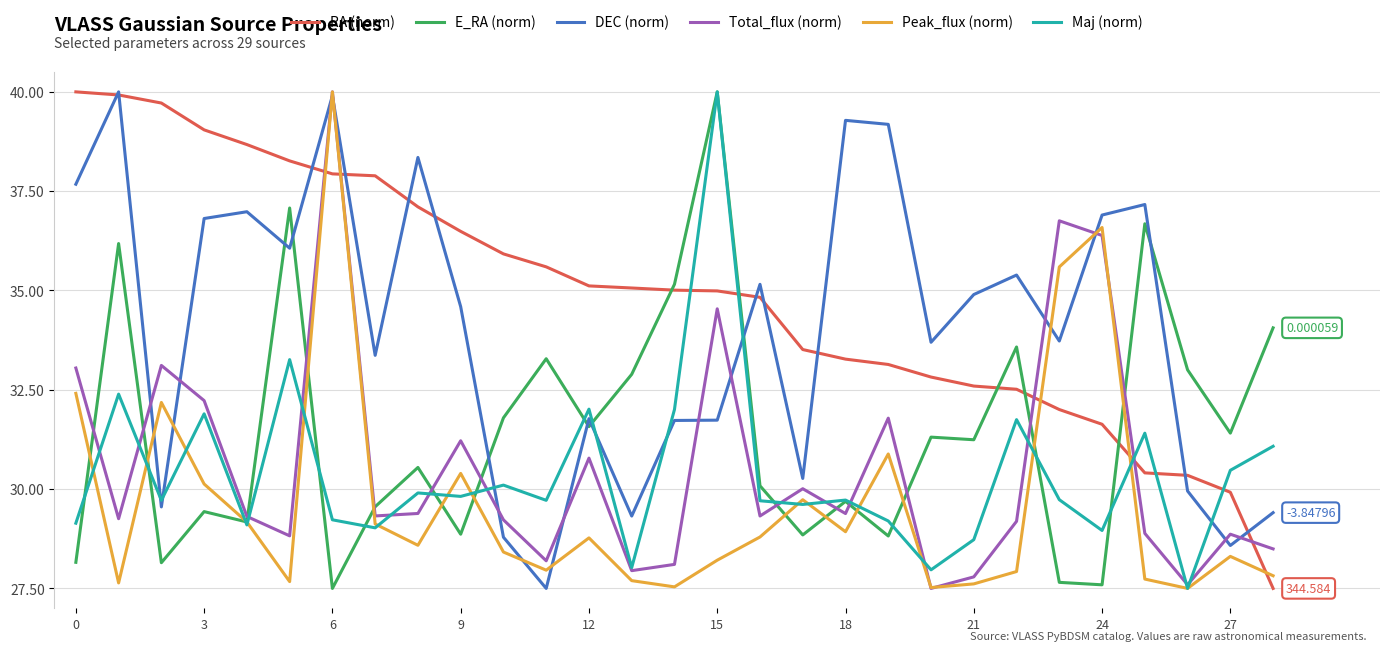

True or false: Maj (norm) and RA (norm) intersect in this chart.

True